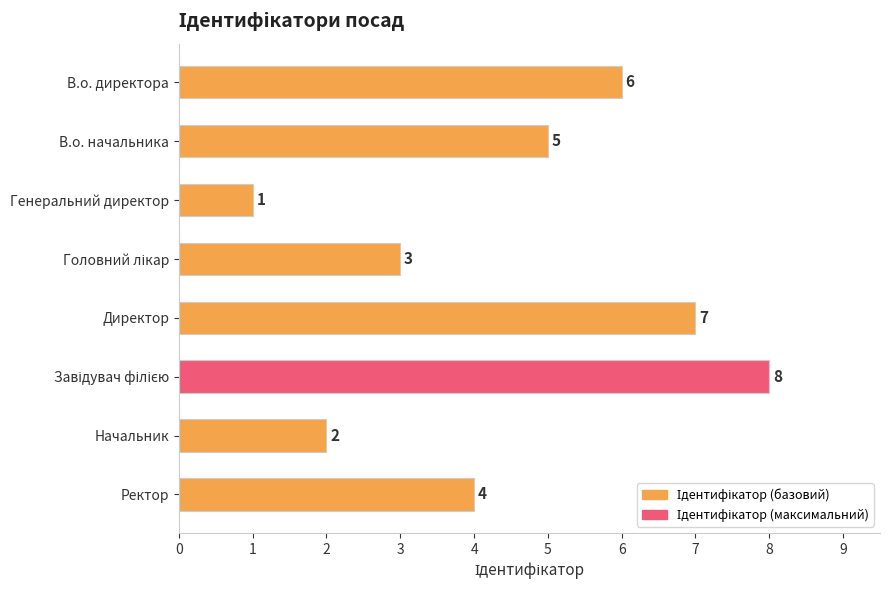

The chart shows a value of 2 at В.о. директора. True or false?

False